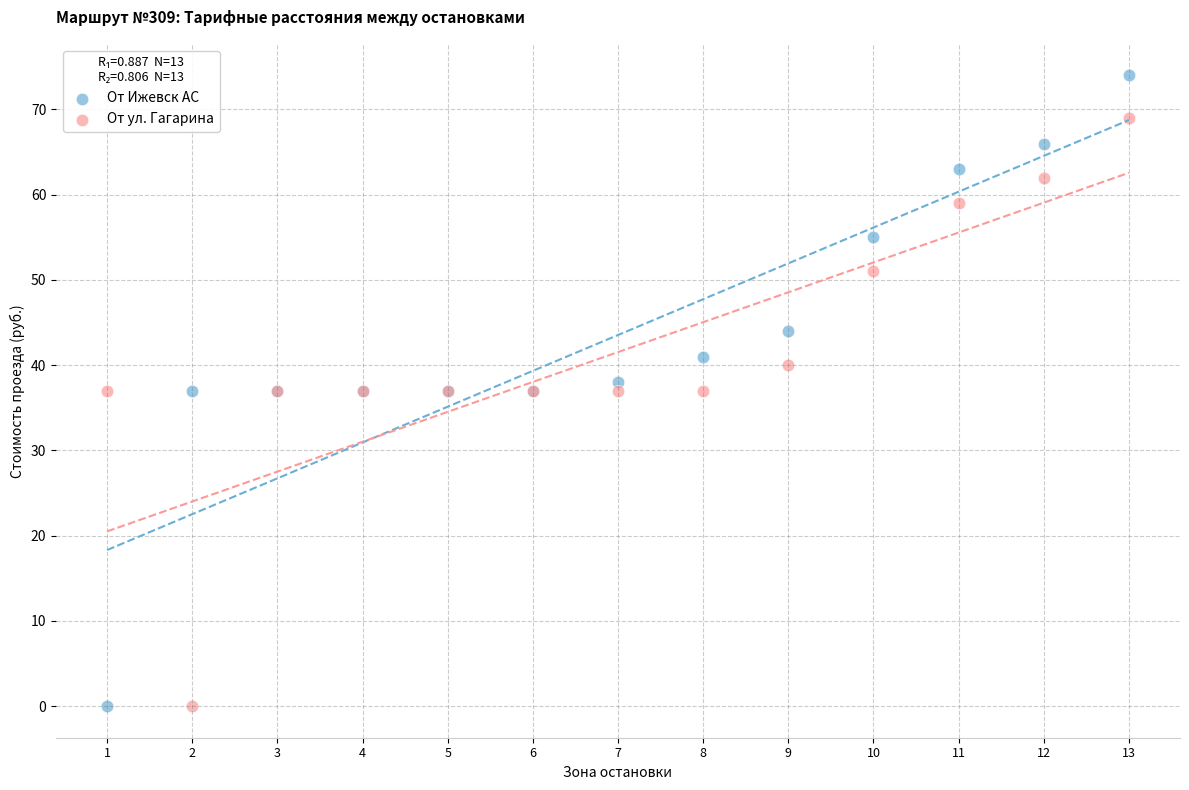

Which series reaches the maximum Y coordinate?

От Ижевск АС